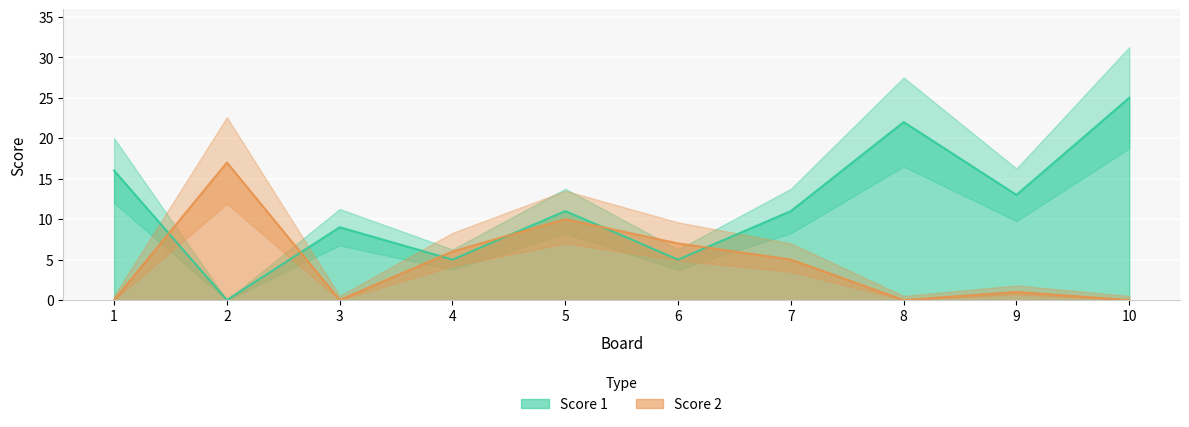

The value of Score 1 at 8 is 22. True or false?

True